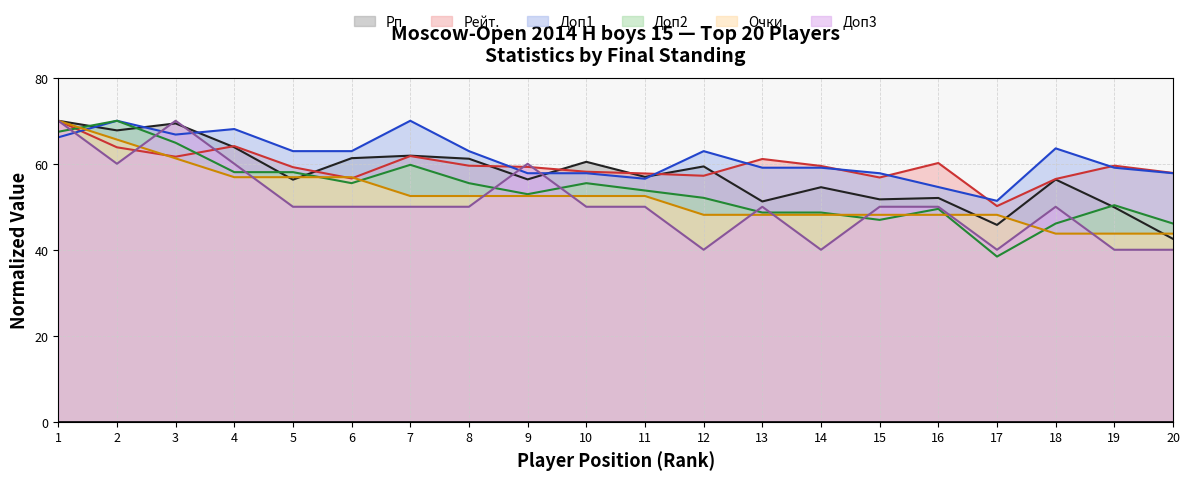

Where is Рп nearest to the value 56?

5